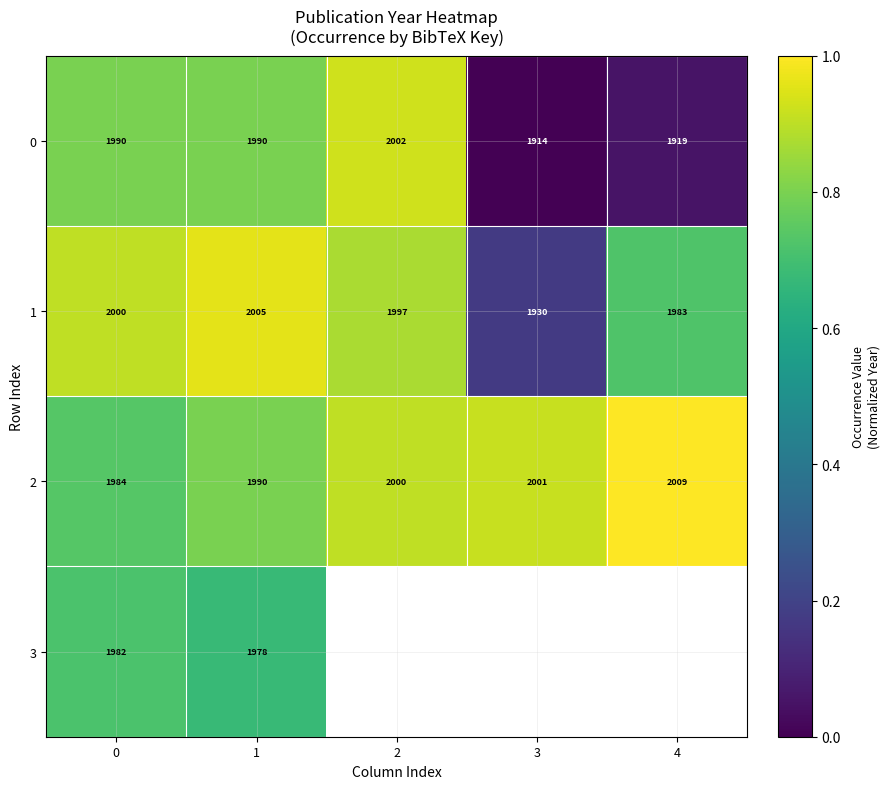

List the labels in order of 2 value, largest first.

4, 3, 2, 1, 0